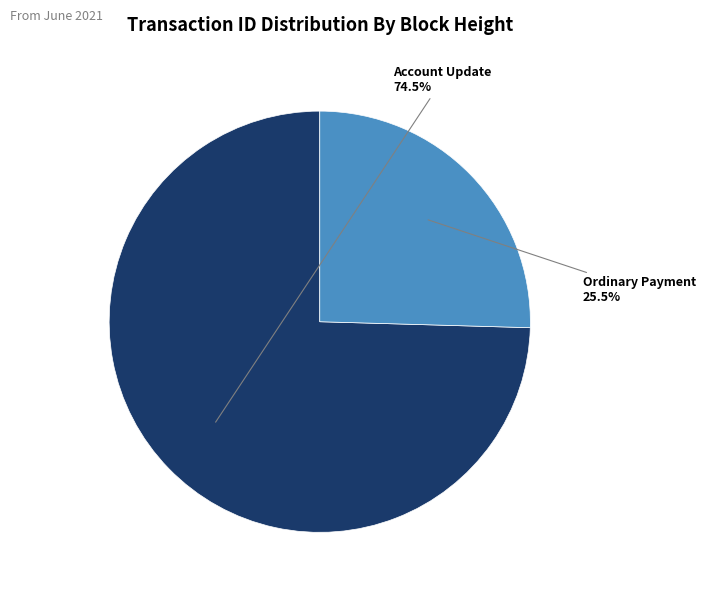

Does any single category account for the majority?

Yes